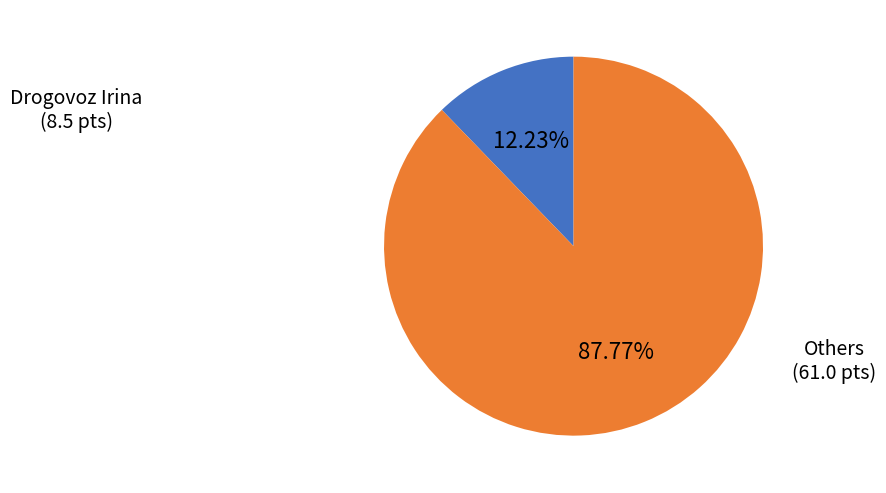

Does any single category account for the majority?

Yes